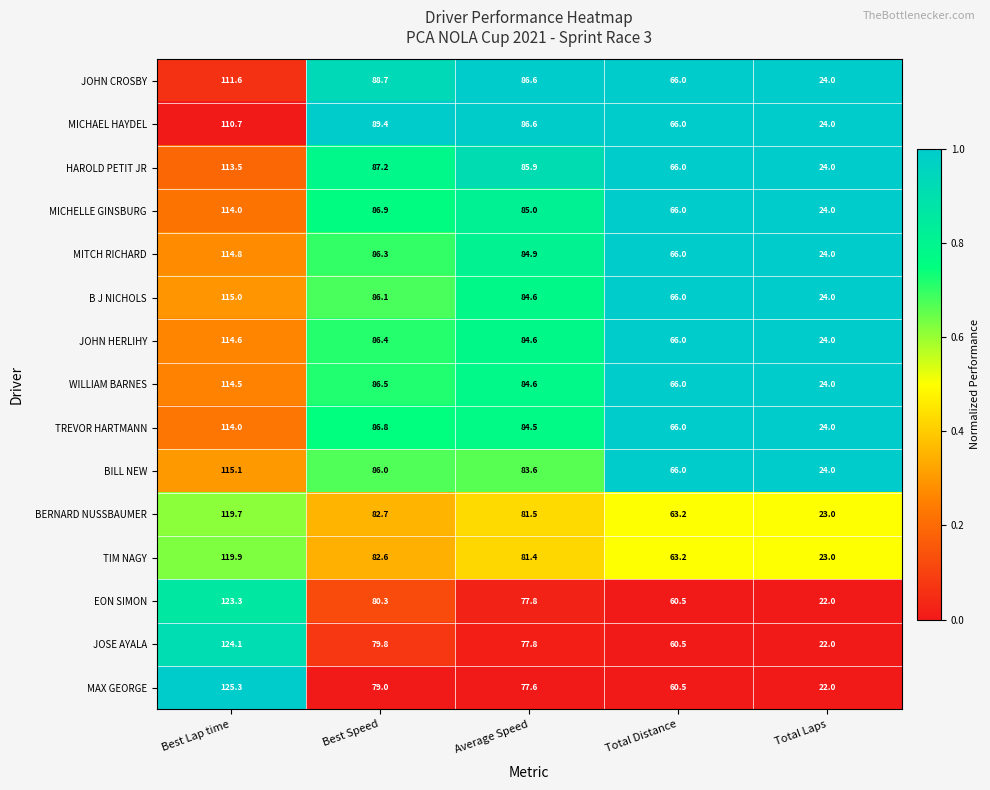

Rank the categories by MAX GEORGE value from lowest to highest.

Total Laps, Total Distance, Average Speed, Best Speed, Best Lap time